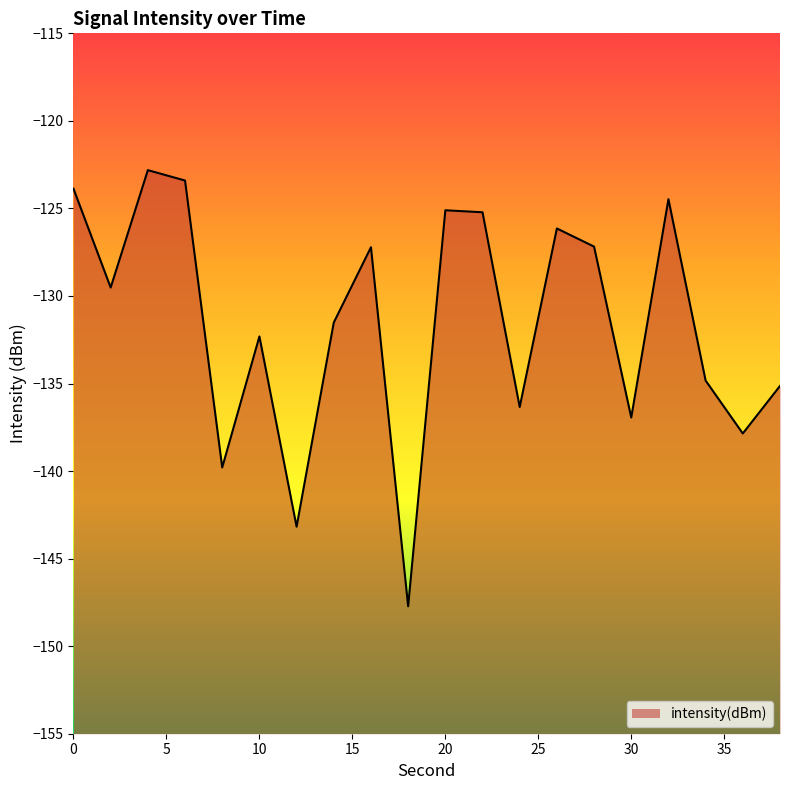

What is the approximate value at 38?

-135.1